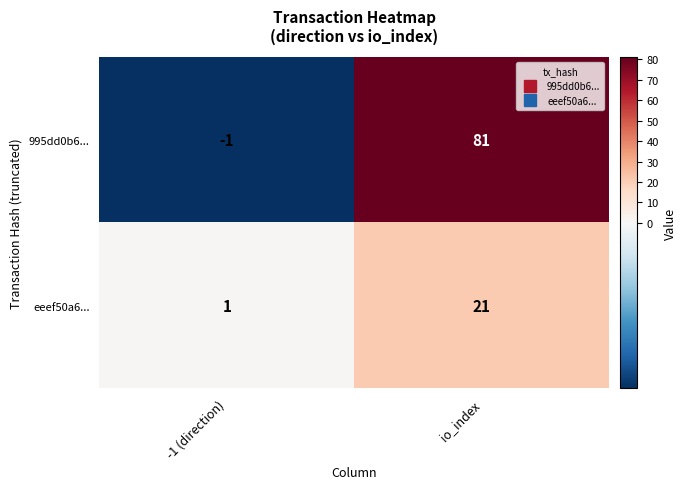

Reading left to right, list all the values displayed in this chart.

995dd0b6...: -1 (direction)=-1	io_index=81
eeef50a6...: -1 (direction)=1	io_index=21